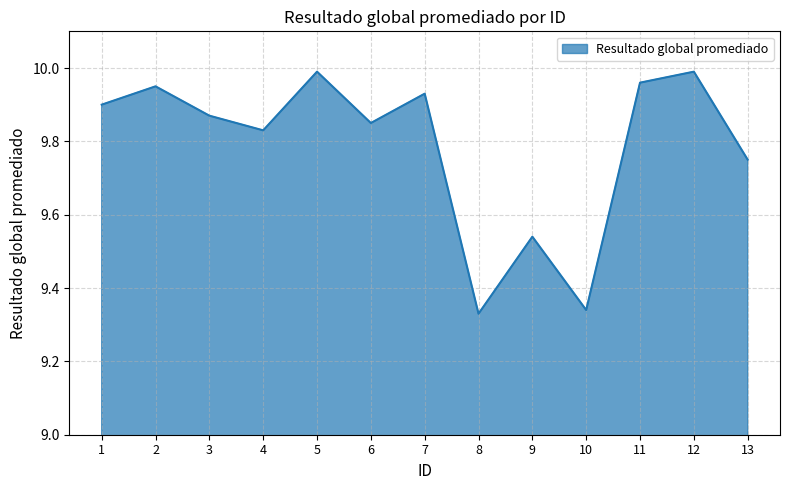

Where is the data nearest to the value 9?

8